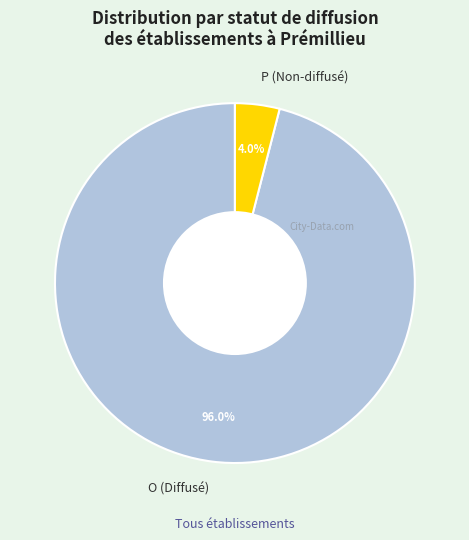

Count the number of slices in the pie.

2